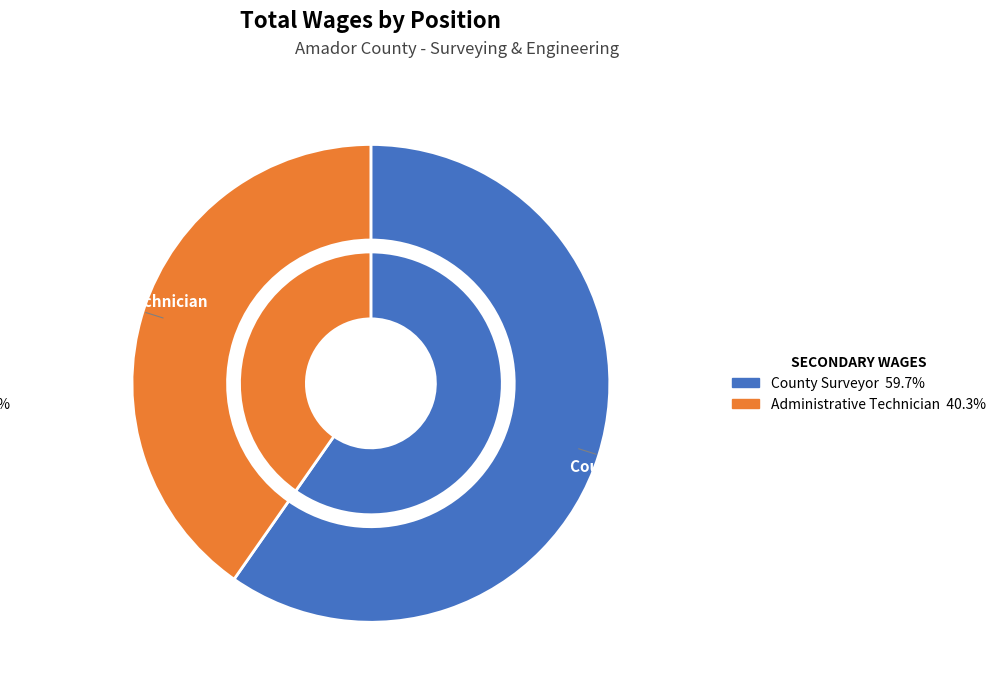

Rank the categories by value from lowest to highest.

Administrative Technician, County Surveyor